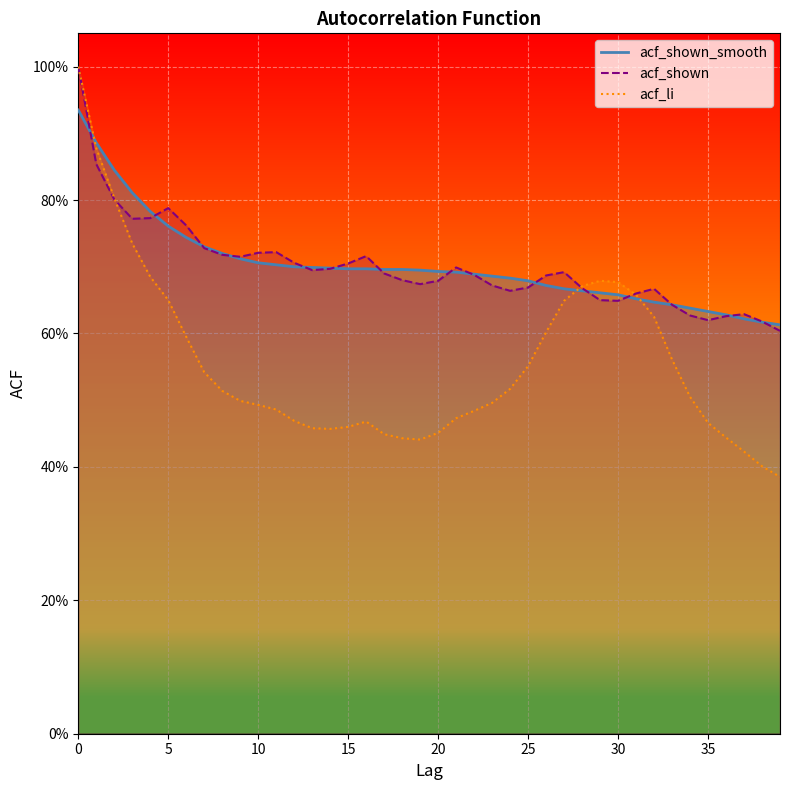

What is the total value across all series at 35?

1.7